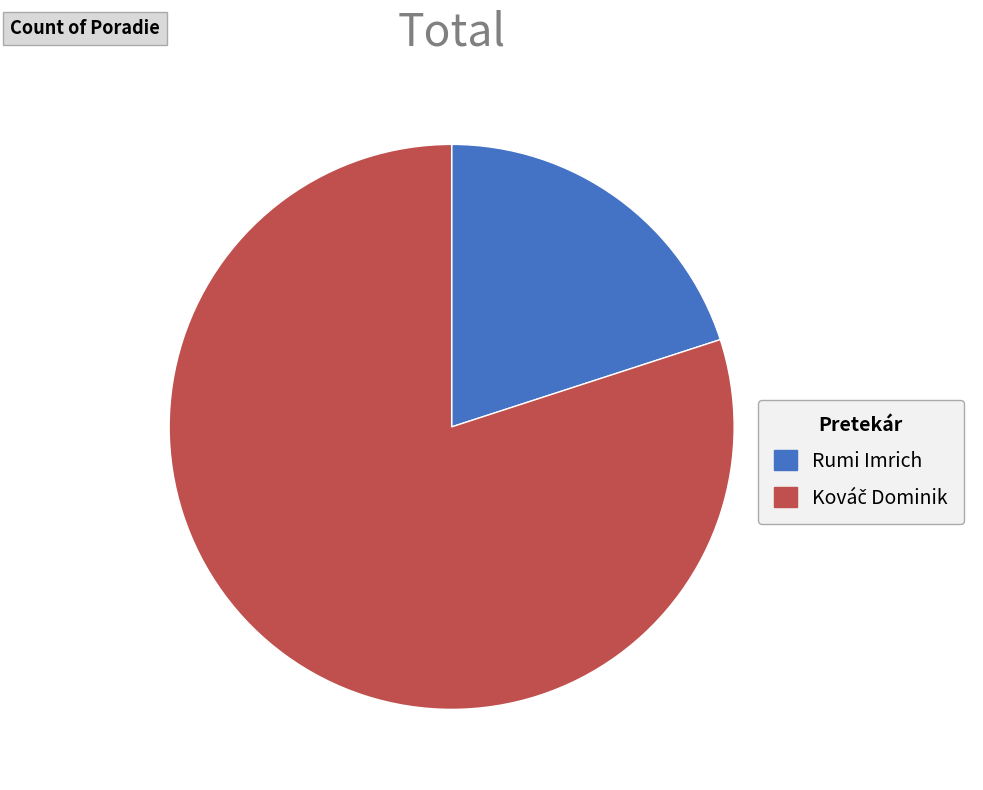

Which category has the smallest portion of the pie?

Rumi Imrich